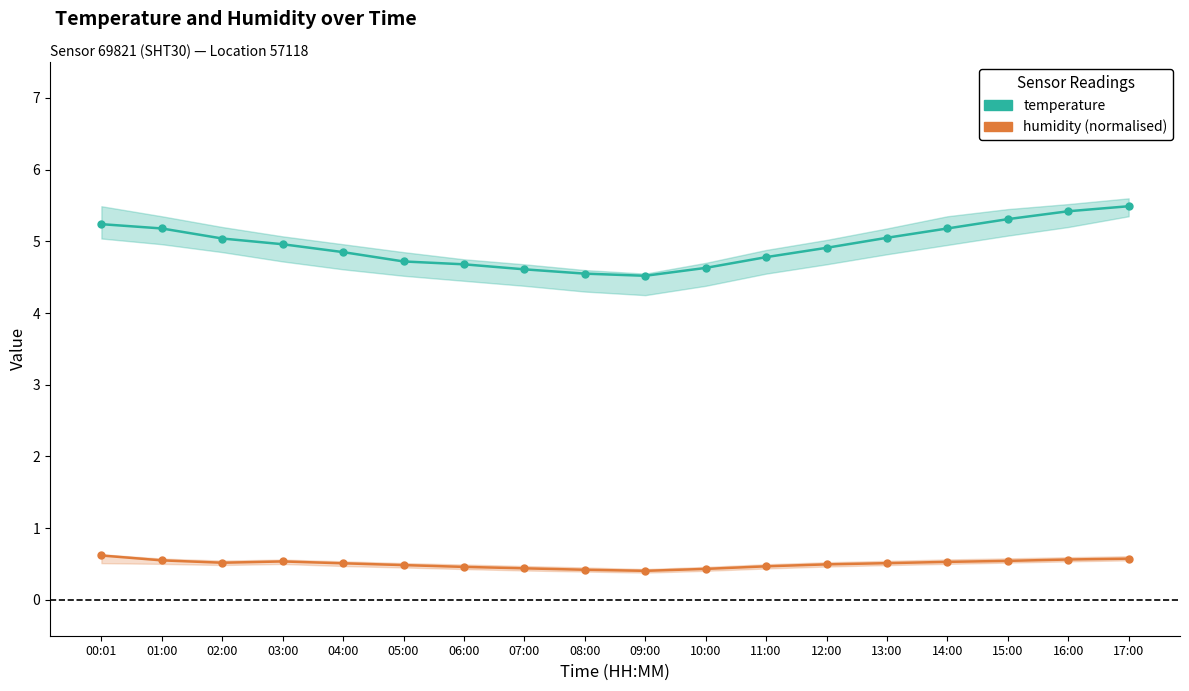

Read the humidity (normalised) value at 00:01.

0.6